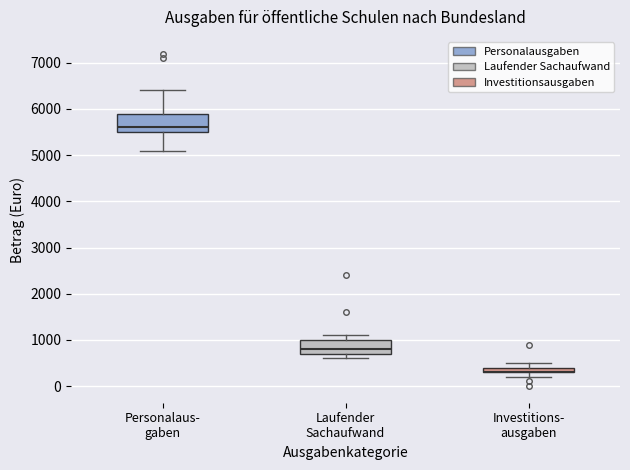

Where does the upper whisker of the box for Personalaus- gaben end on the y-axis? The values are not printed on the chart, so give them approximately, as read against the axis.

6400